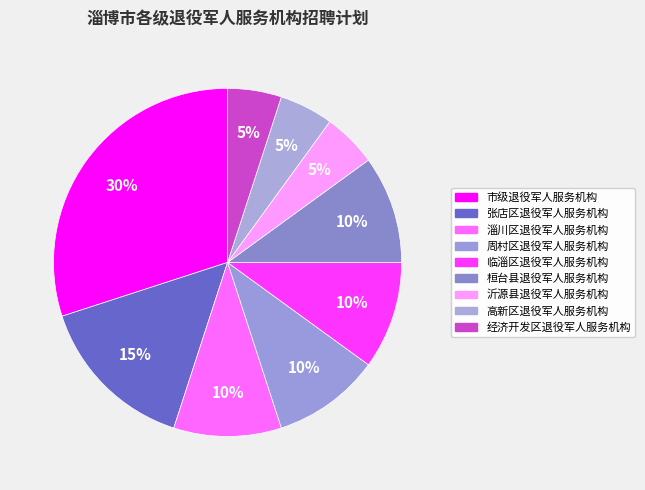

To the nearest percent, what is the combined percentage of 周村区退役军人服务机构 and 经济开发区退役军人服务机构?

15%